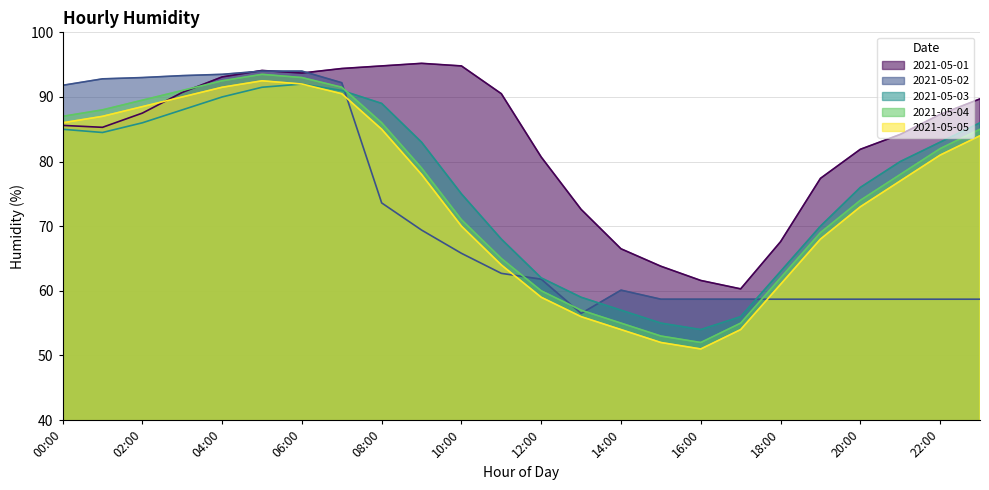

What is the sum of all 2021-05-02 values?

1722.8